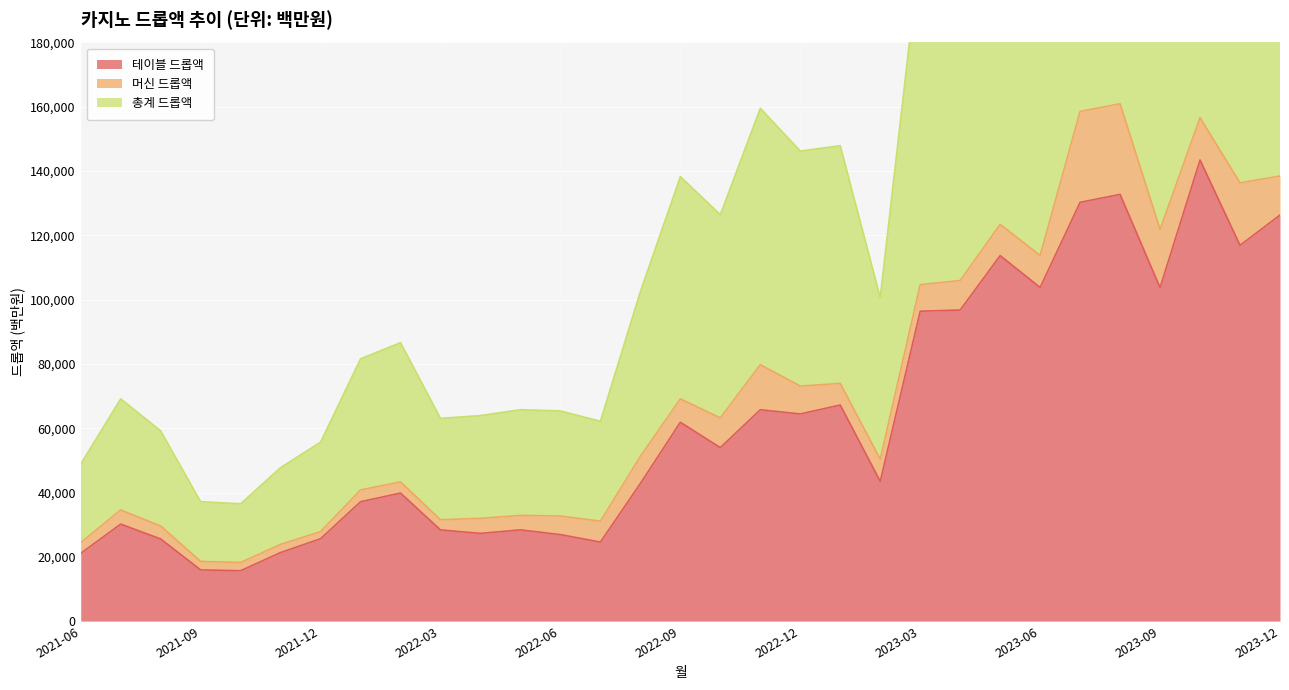

What is the total value across all series at 2021-11?

45216.1